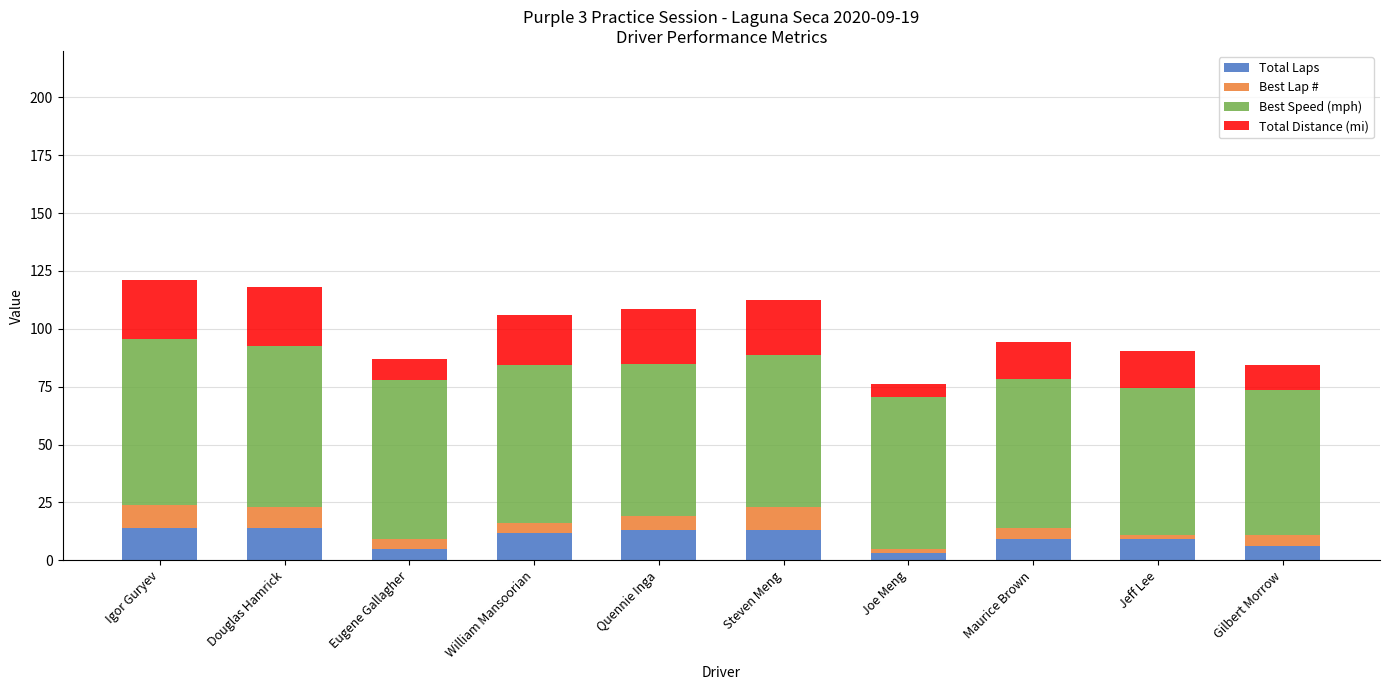

What is the total value across all series at Douglas Hamrick?

117.9